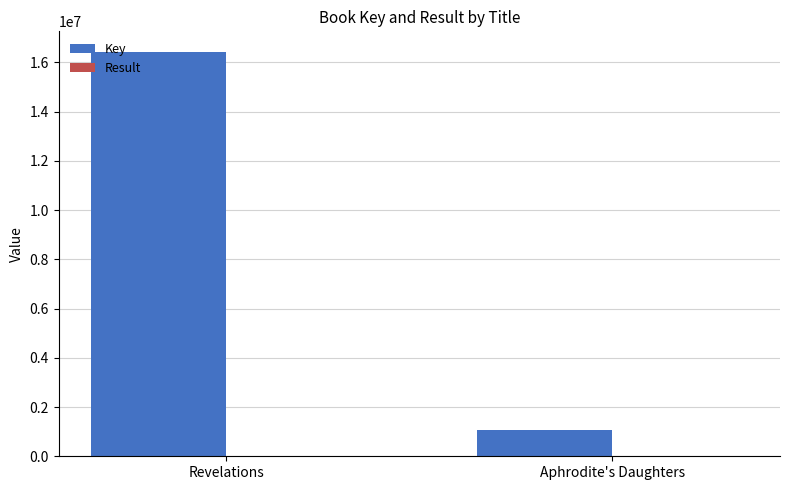

The Key series shows 16440691 at Revelations. True or false?

True